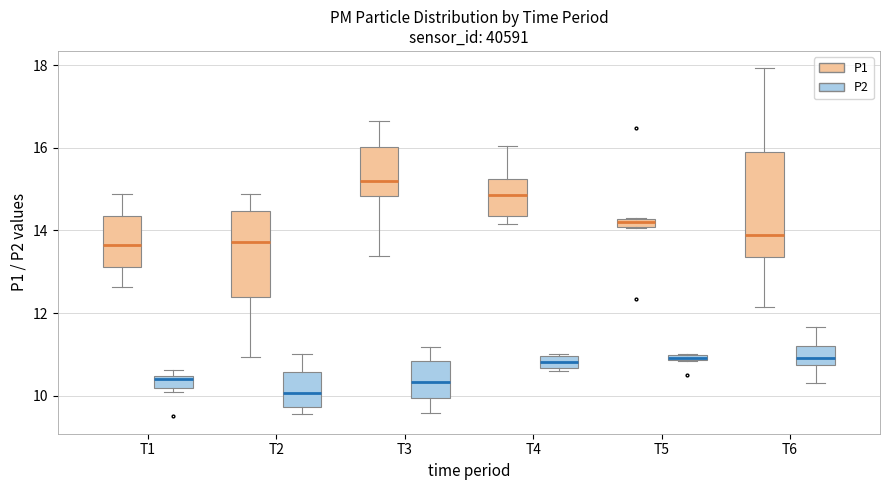

Comparing the boxes themselves (not the whiskers), which one is the tallest?

T6 (P1)